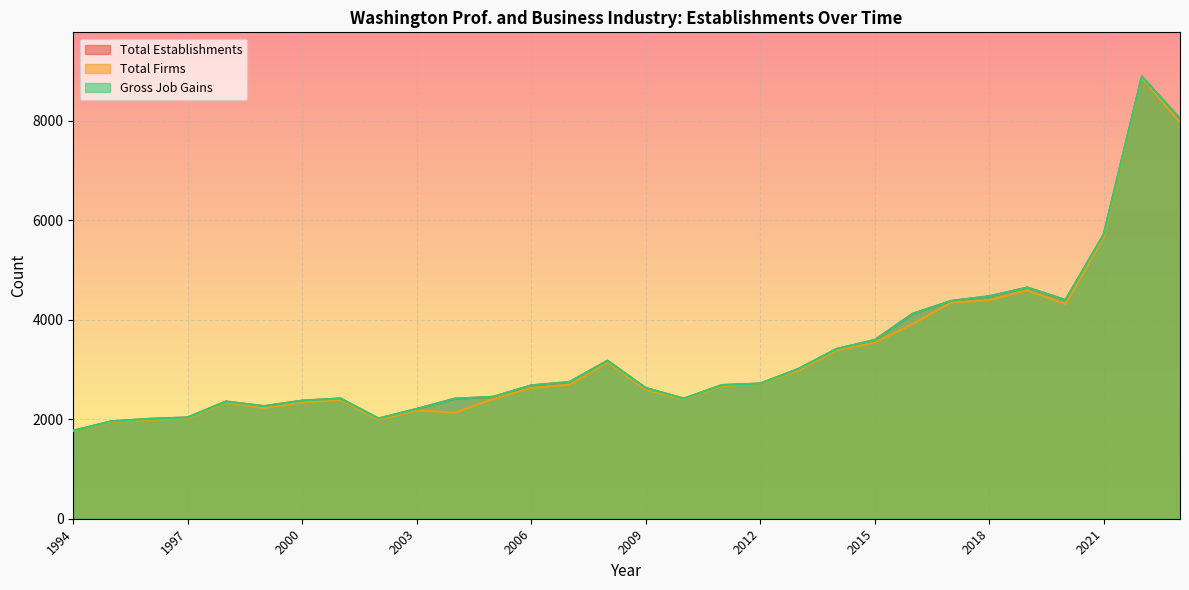

At which label is Total Establishments closest to 5328?

2021